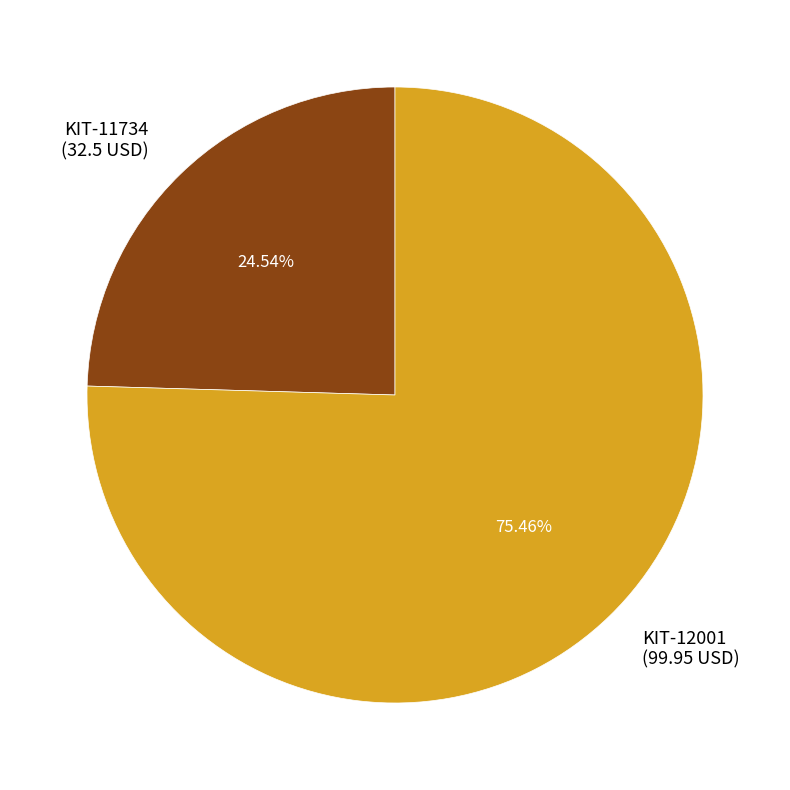

To the nearest percent, what percentage of the pie is KIT-11734?

25%